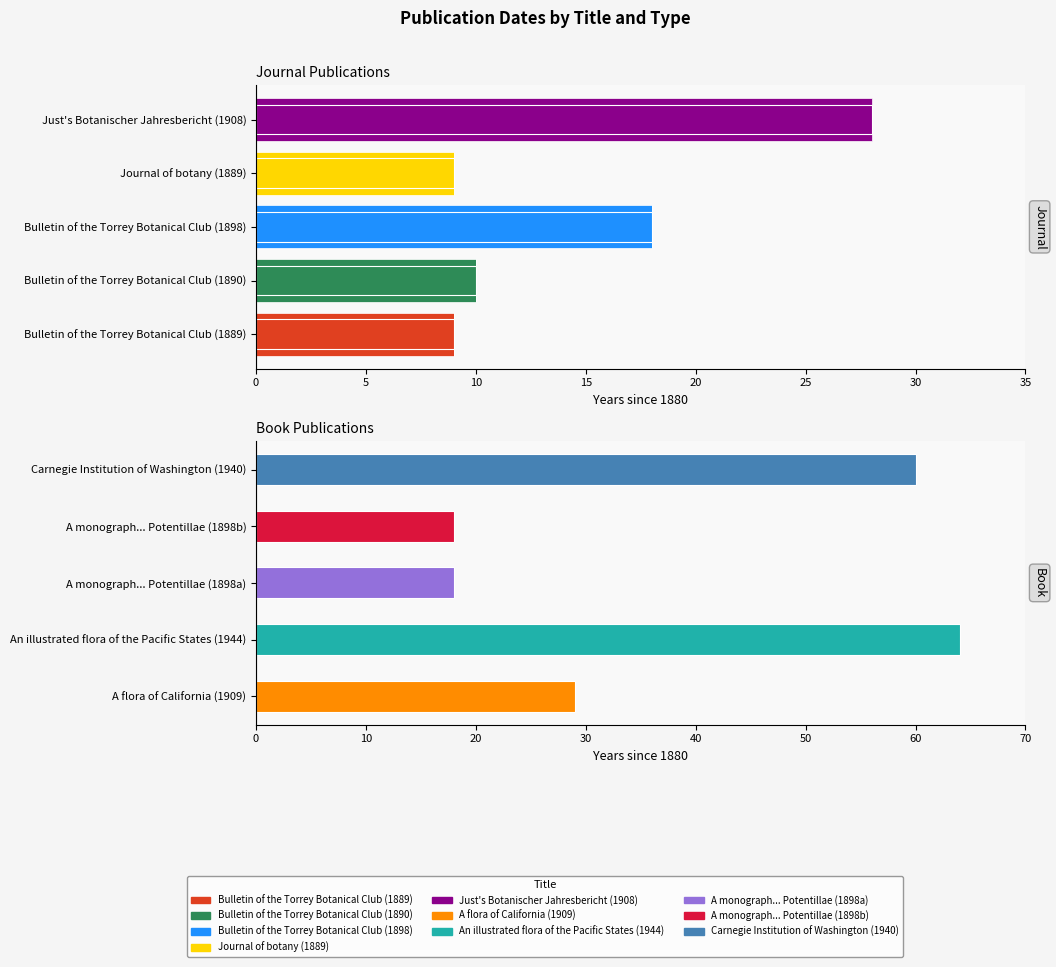

Does the chart contain any negative values?

No